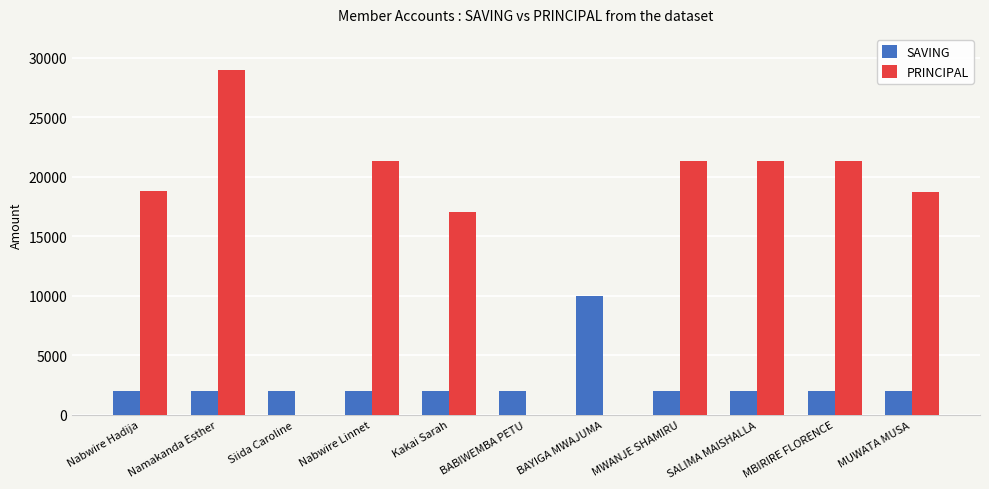

Between BAYIGA MWAJUMA and MBIRIRE FLORENCE, which series saw the biggest shift?

PRINCIPAL